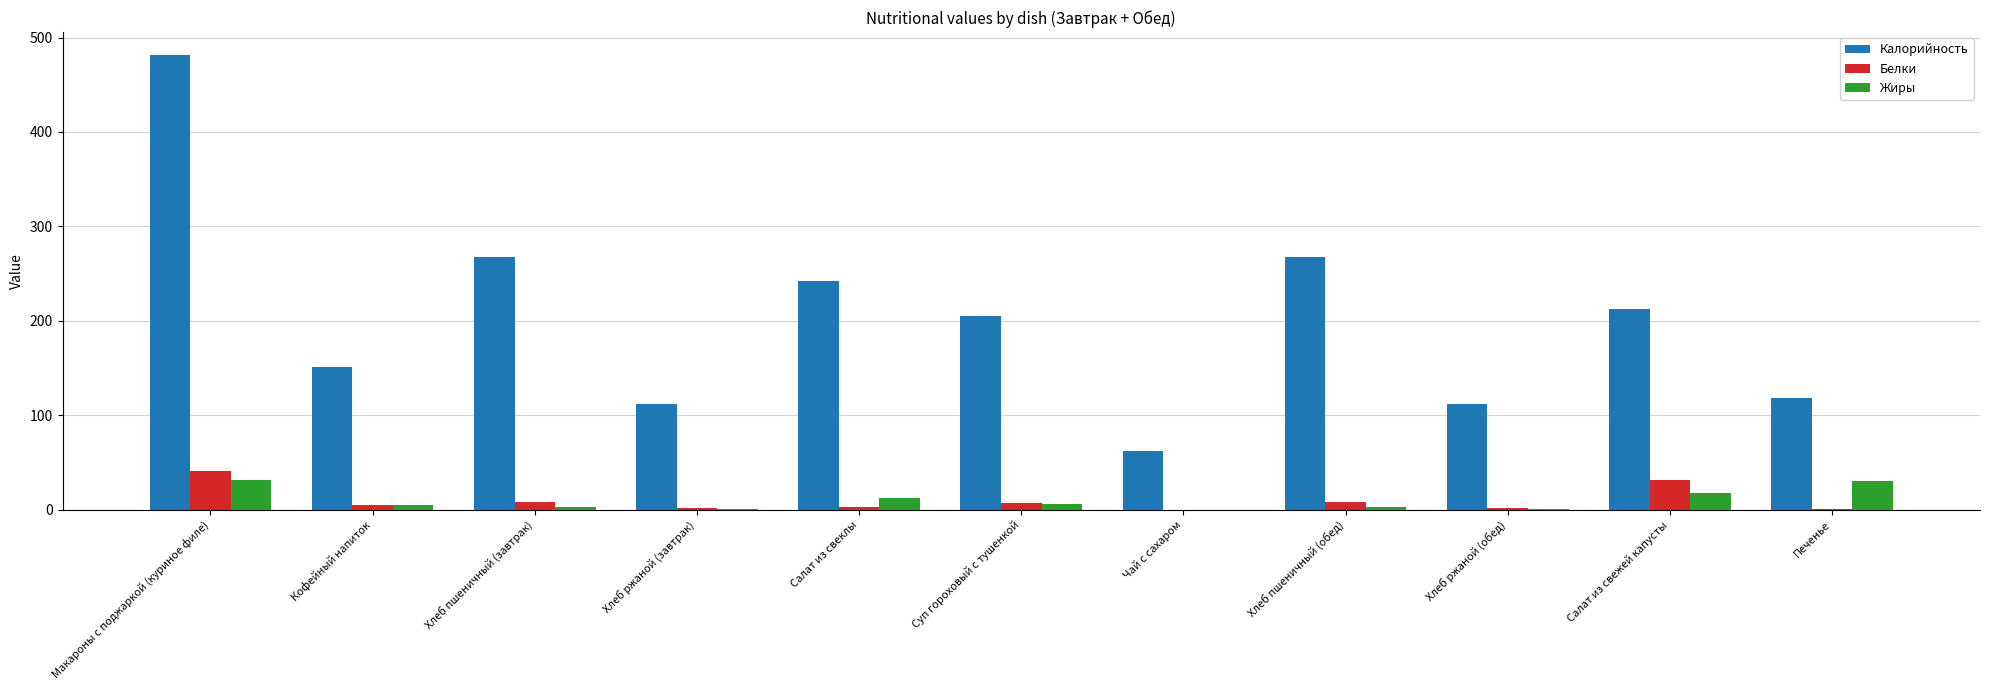

Are the bars horizontal?

No